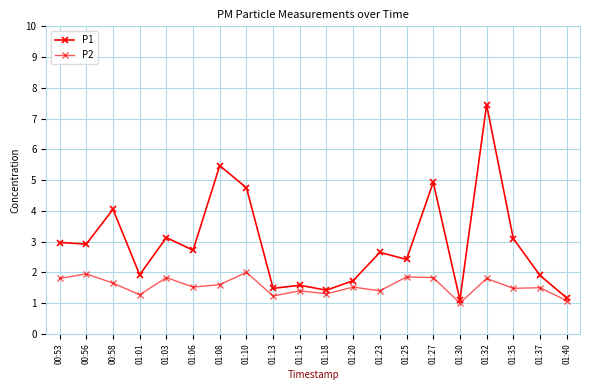

Which series has the widest spread of values?

P1